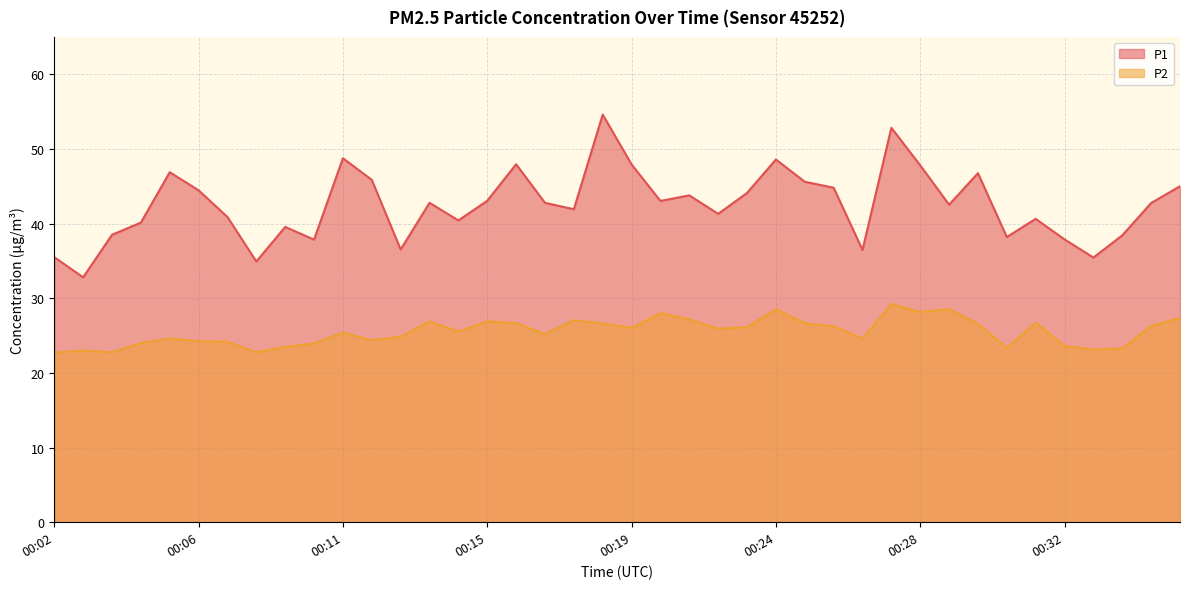

How many interior local valleys does the P2 series have?

11